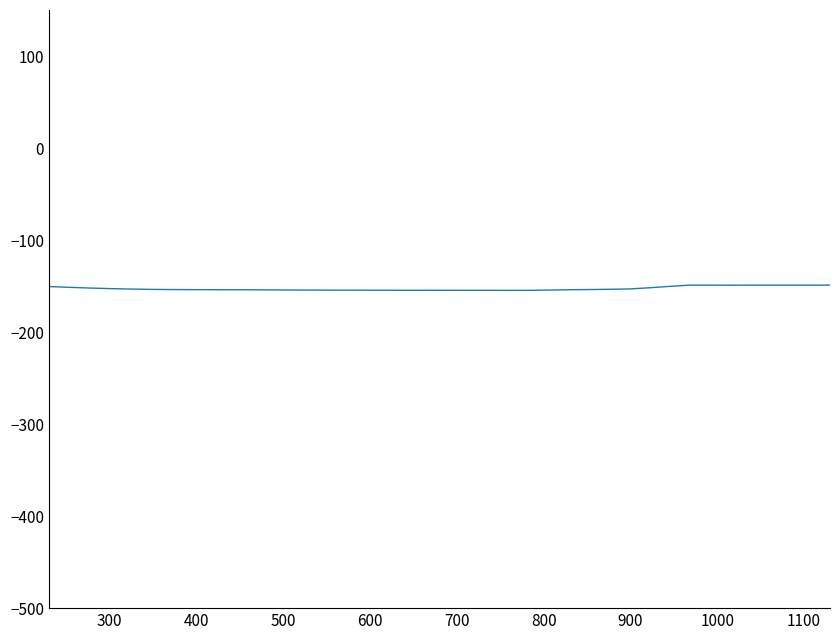

What is the greatest value displayed?

-149.0